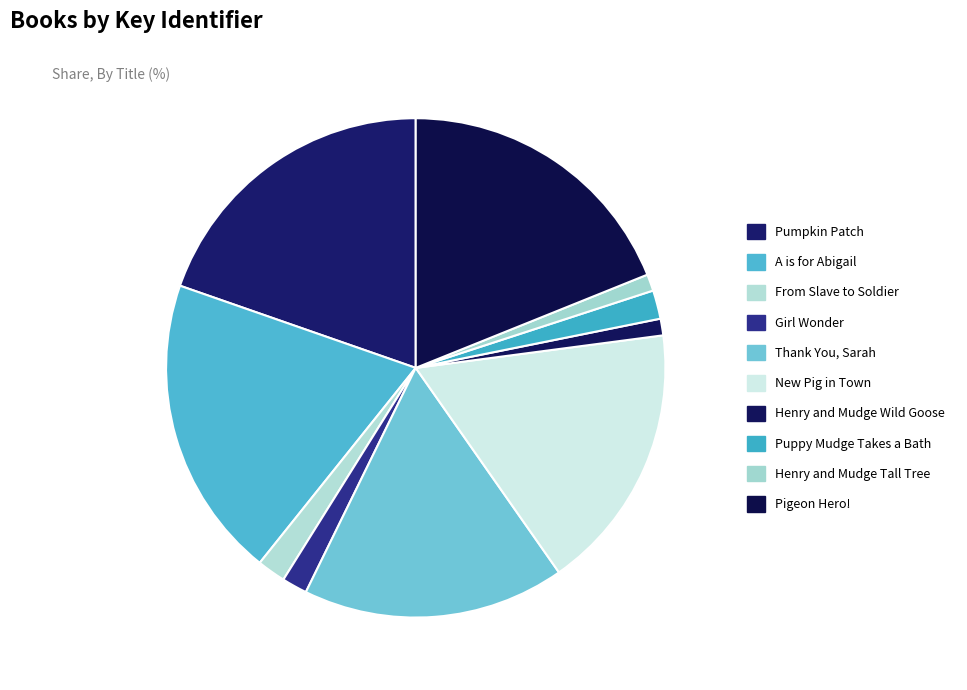

To the nearest percent, what is the difference between the largest and smallest slice percentages?

19%